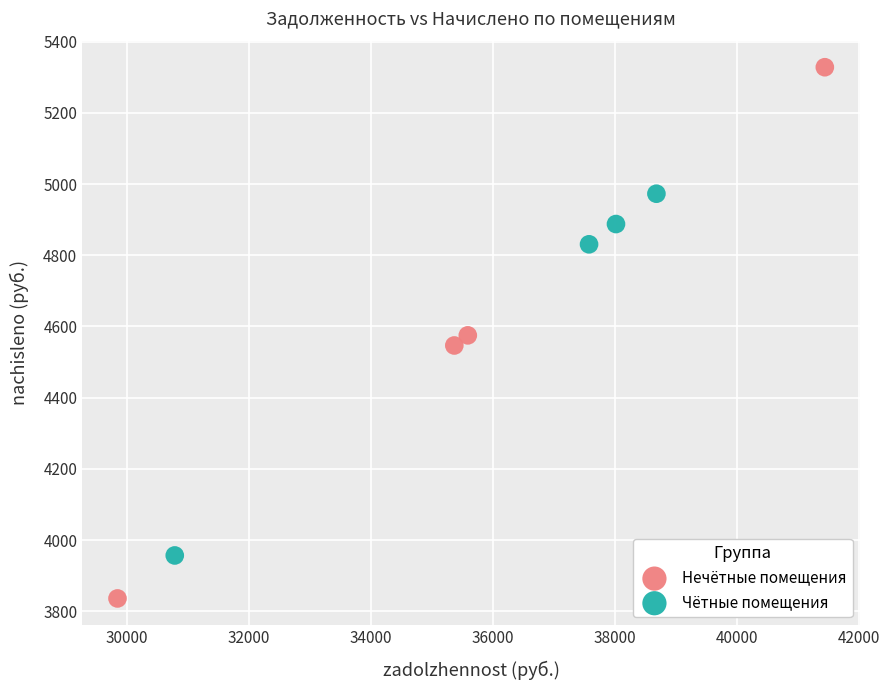

Which series has the widest spread of Y values?

Нечётные помещения